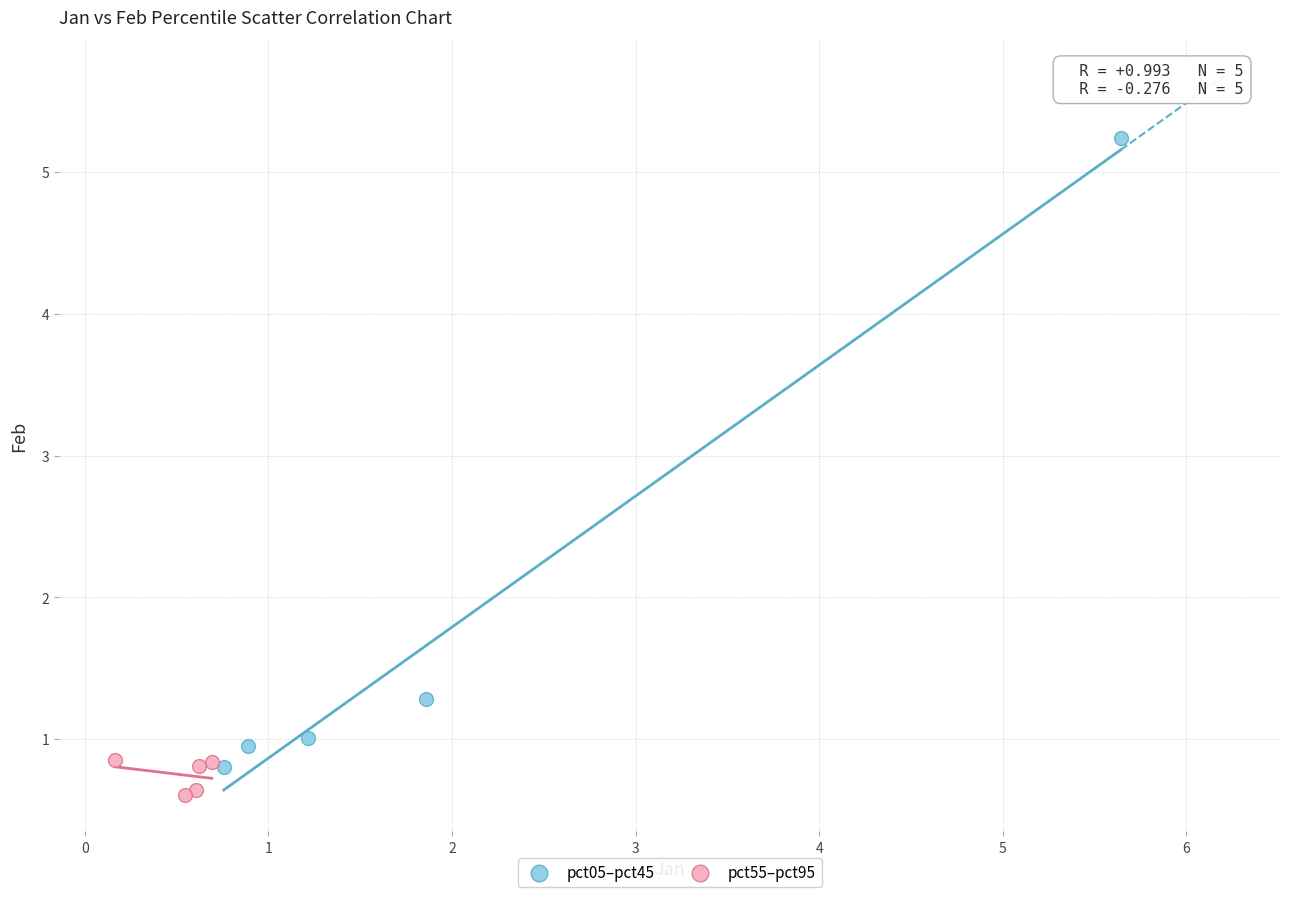

Which series reaches the maximum Y coordinate?

pct05–pct45